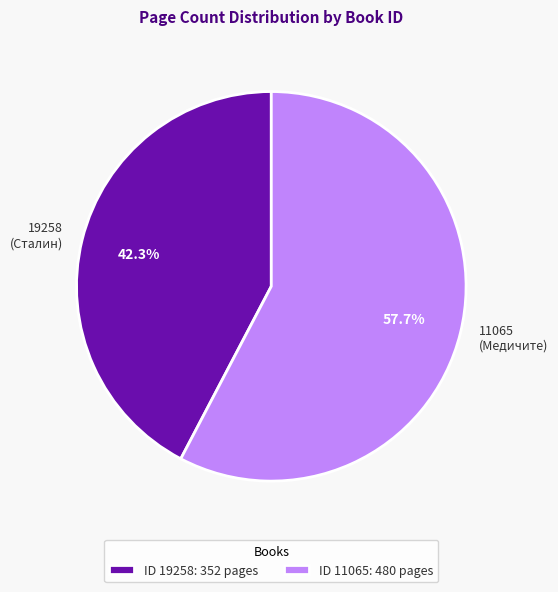

The 19258 slice represents 29% of the pie. True or false?

False